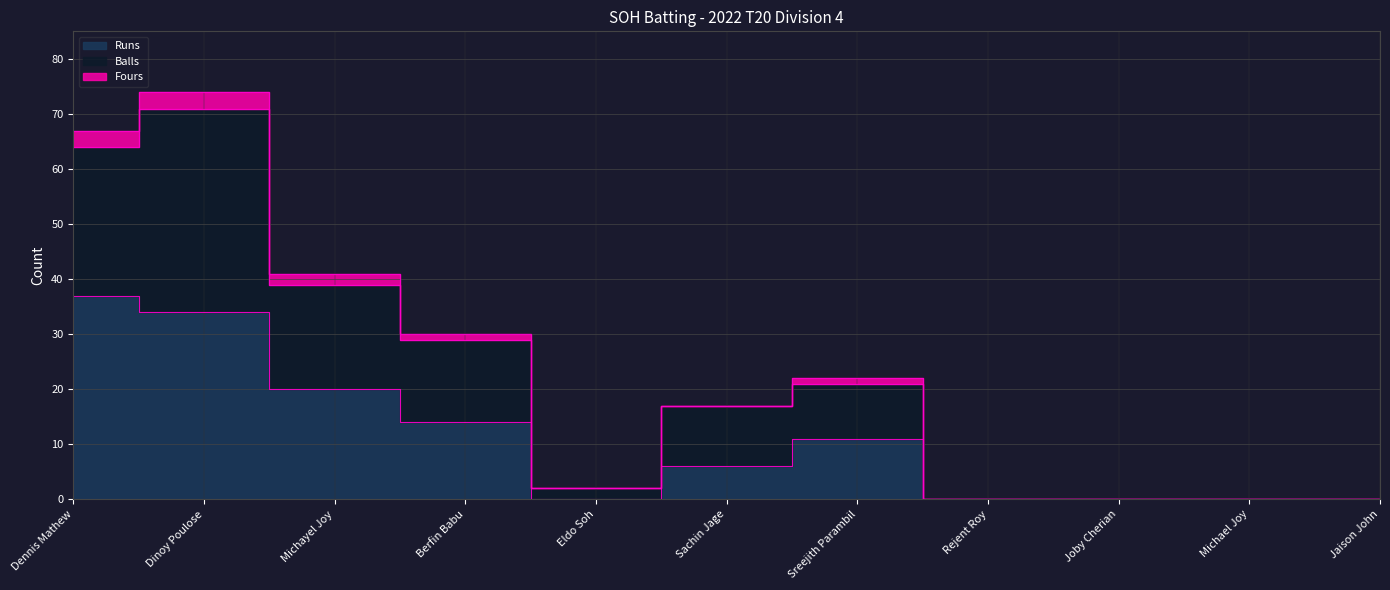

True or false: Runs and Balls cross at least once.

False